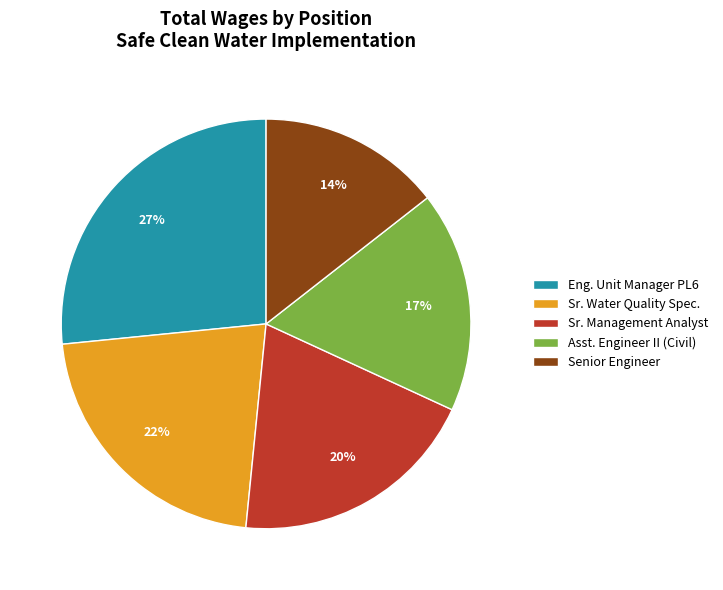

Is there a majority slice in this chart?

No